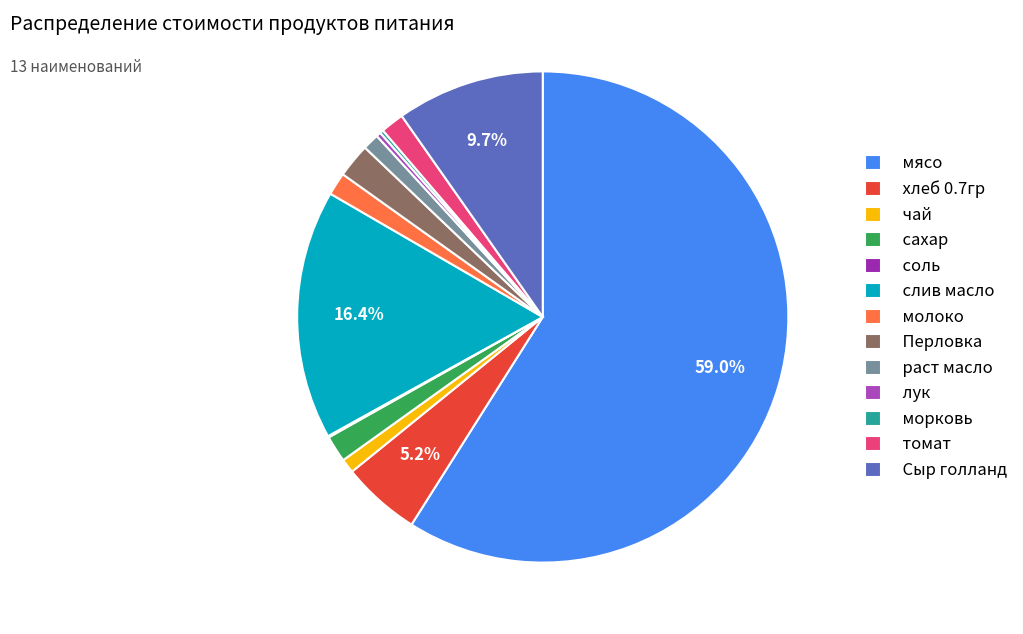

How many slices are in this pie chart?

13